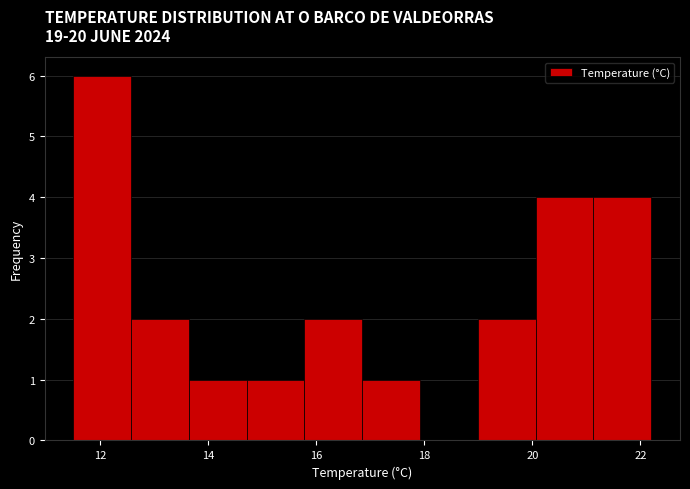

Which range on the x-axis has the tallest bar?

11.6 to 12.6